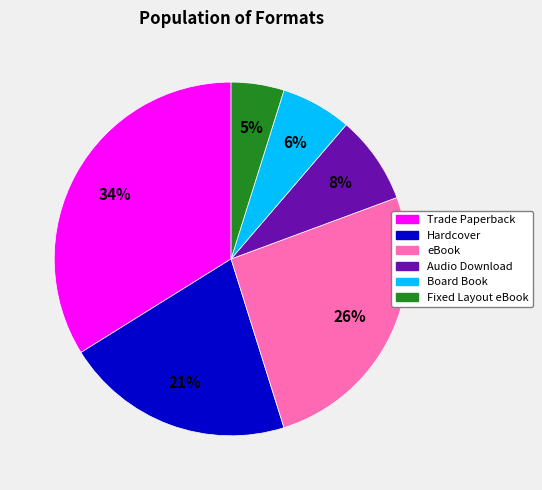

To the nearest percent, what portion does Audio Download represent?

8%